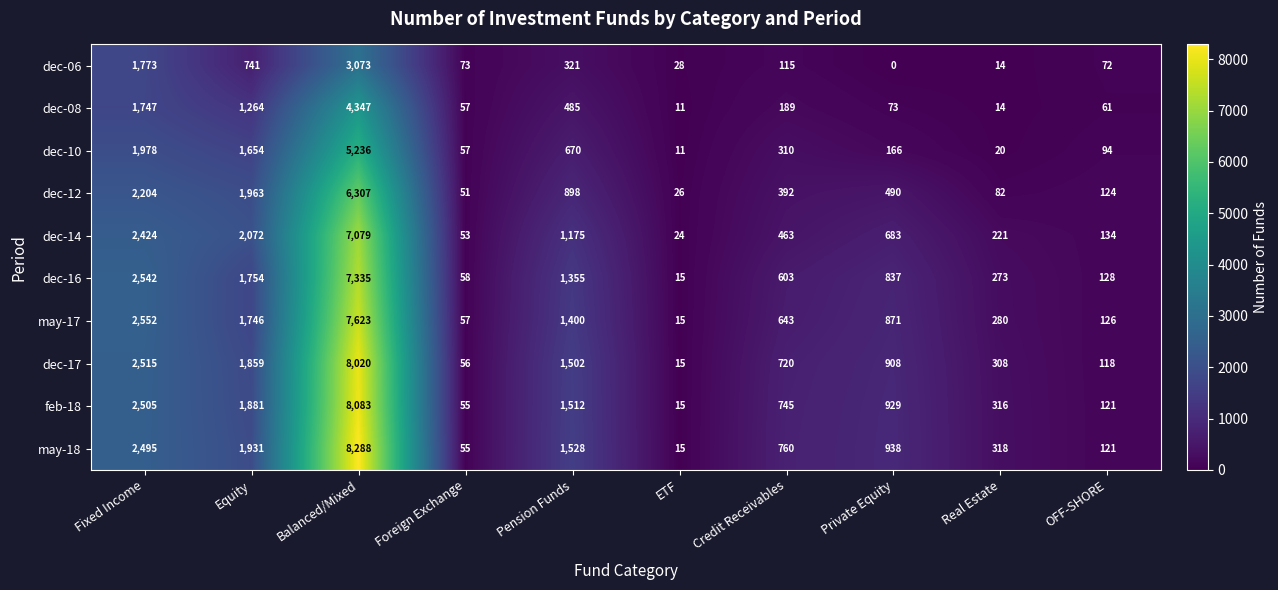

Between Equity and Pension Funds, which series saw the biggest shift?

dec-12